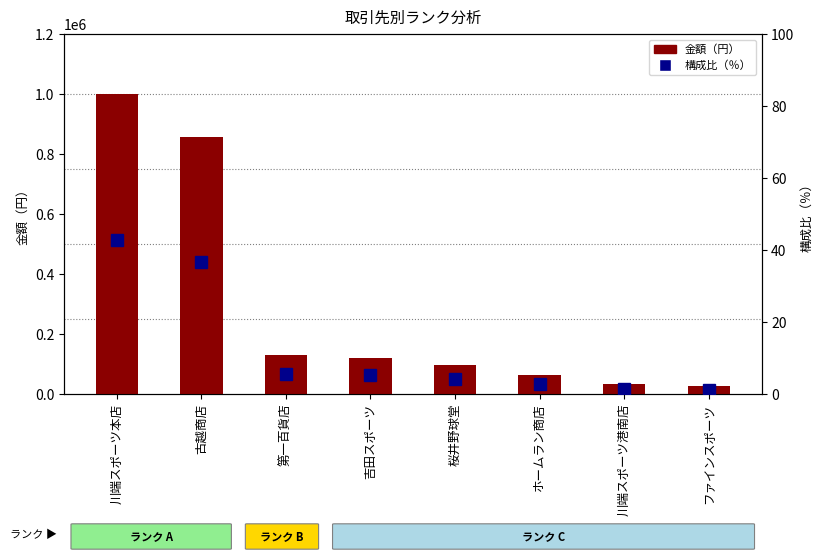

What is the label of the 1st bar from the left?

川端スポーツ本店